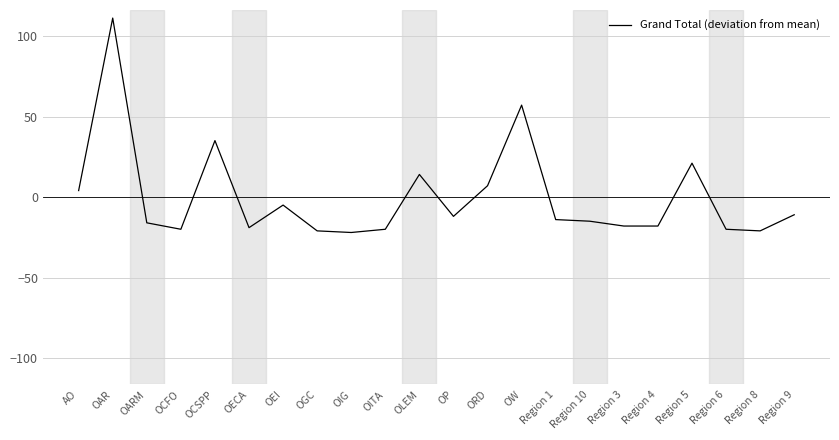

At which category does the data reach its first local valley?

OCFO